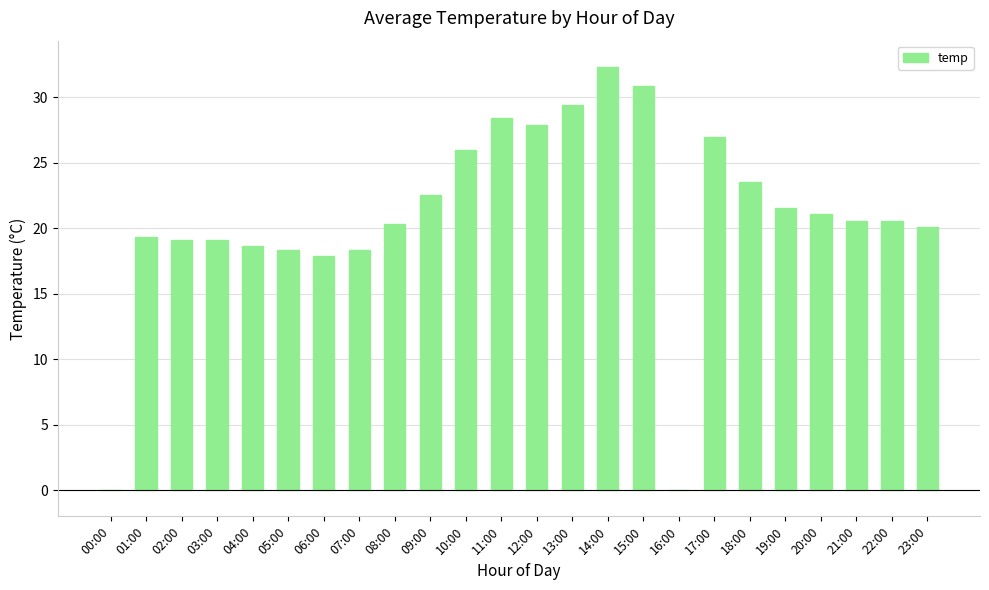

The chart shows a value of 30.9 at 15:00. True or false?

True